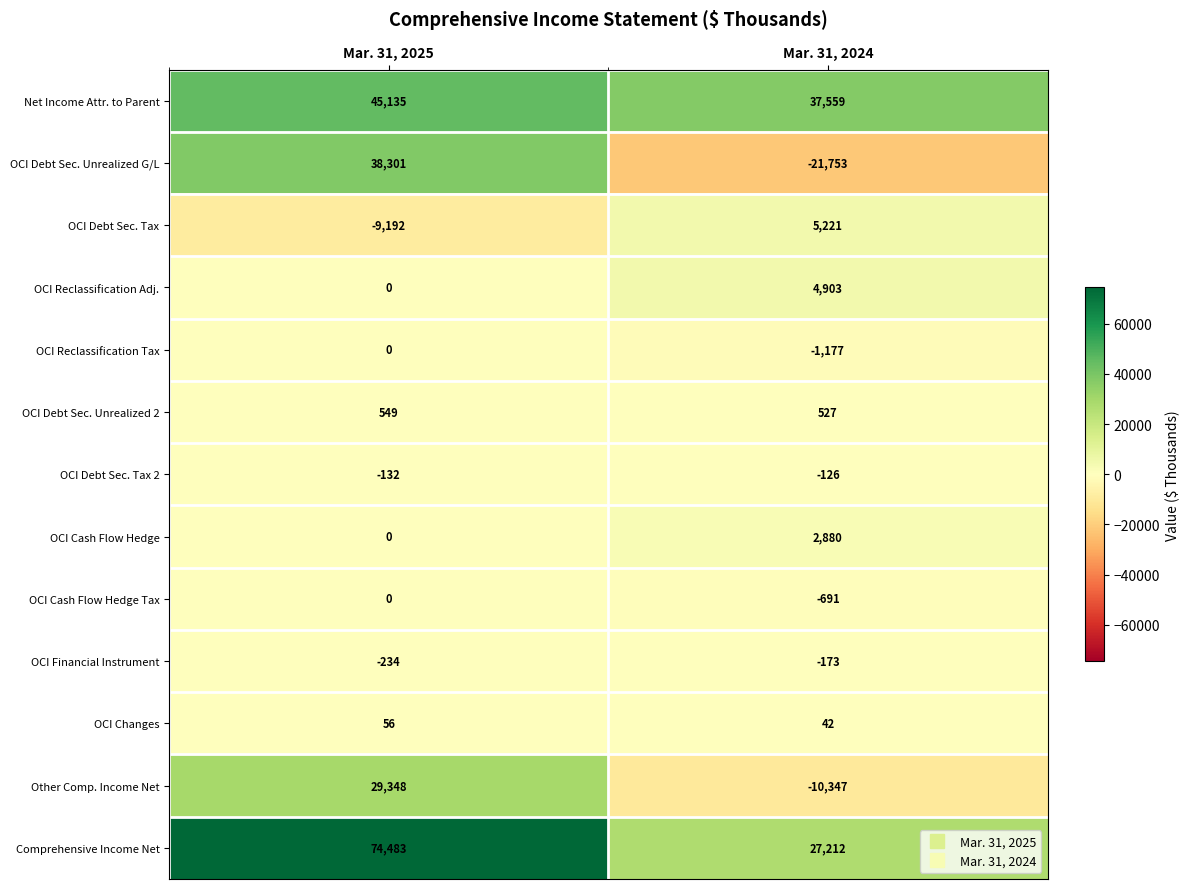

What is the total value across all series at Mar. 31, 2024?

44077